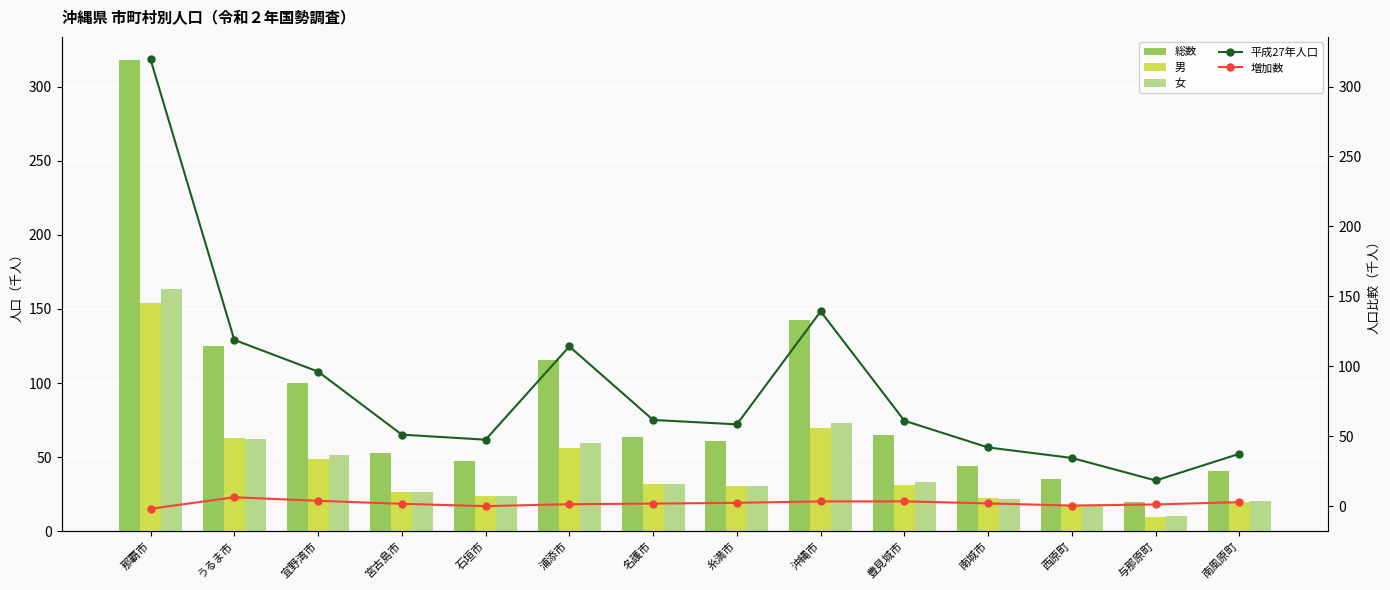

Where does the 平成27年人口 series first go above 61?

那覇市